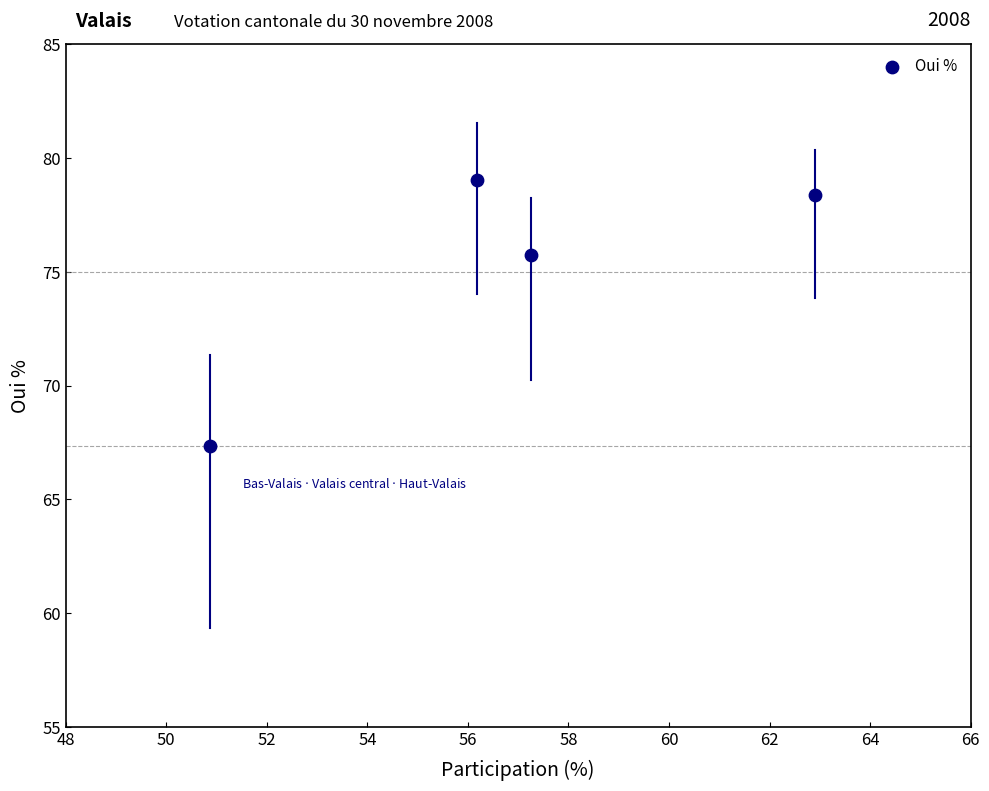

What is the average X value?

56.8